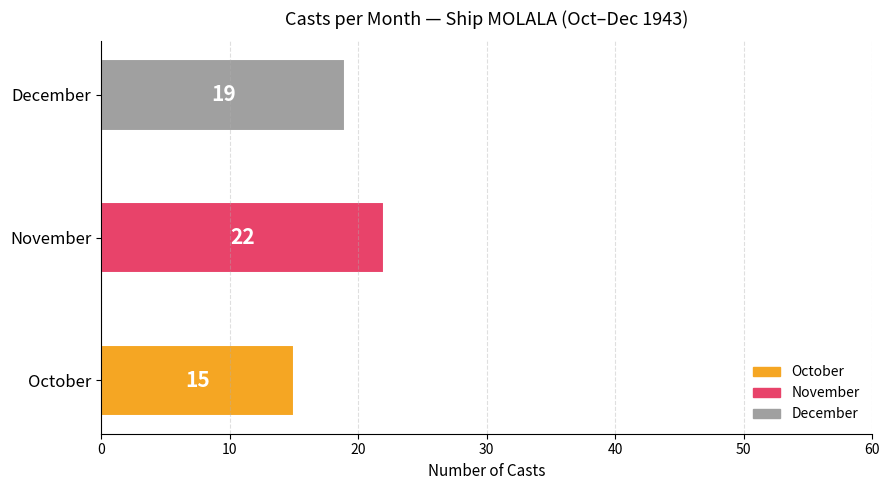

Rank the categories by value from lowest to highest.

October, December, November